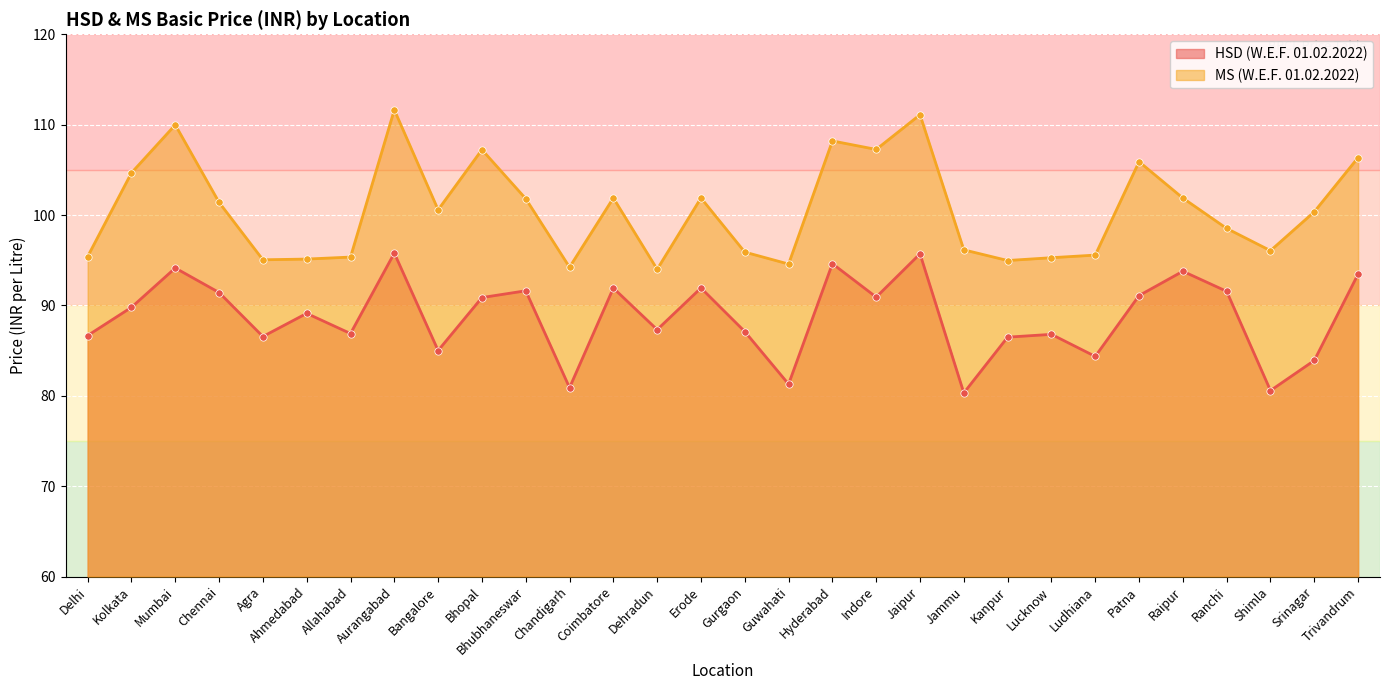

Which series reaches the minimum Y coordinate?

HSD (W.E.F. 01.02.2022)